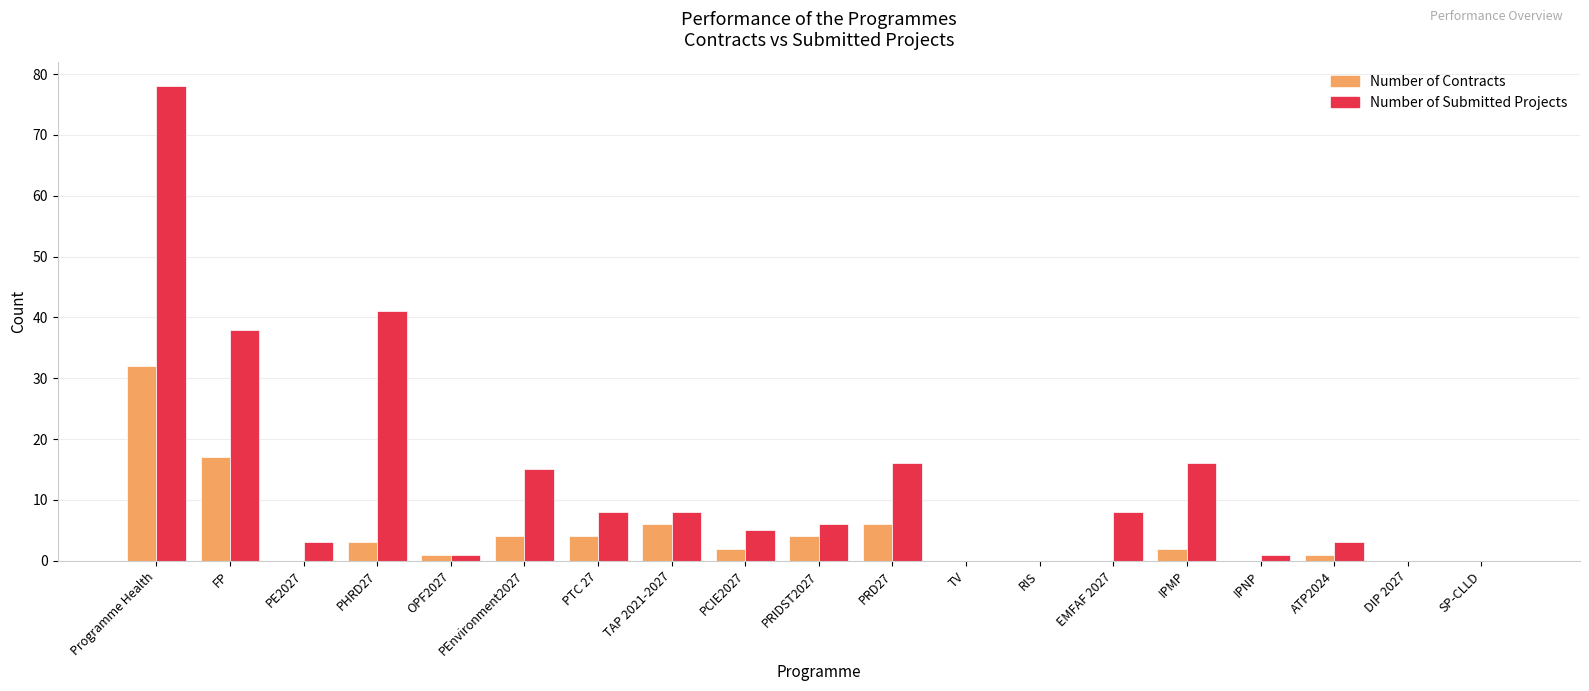

Reading right to left, transcribe all the data shown in this chart.

Number of Contracts: 0	0	1	0	2	0	0	0	6	4	2	6	4	4	1	3	0	17	32
Number of Submitted Projects: 0	0	3	1	16	8	0	0	16	6	5	8	8	15	1	41	3	38	78